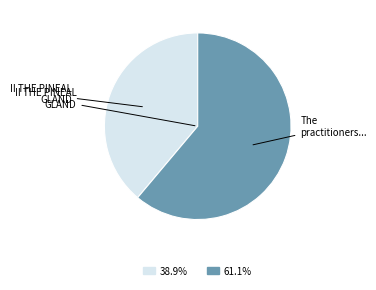

Count the number of slices in the pie.

2